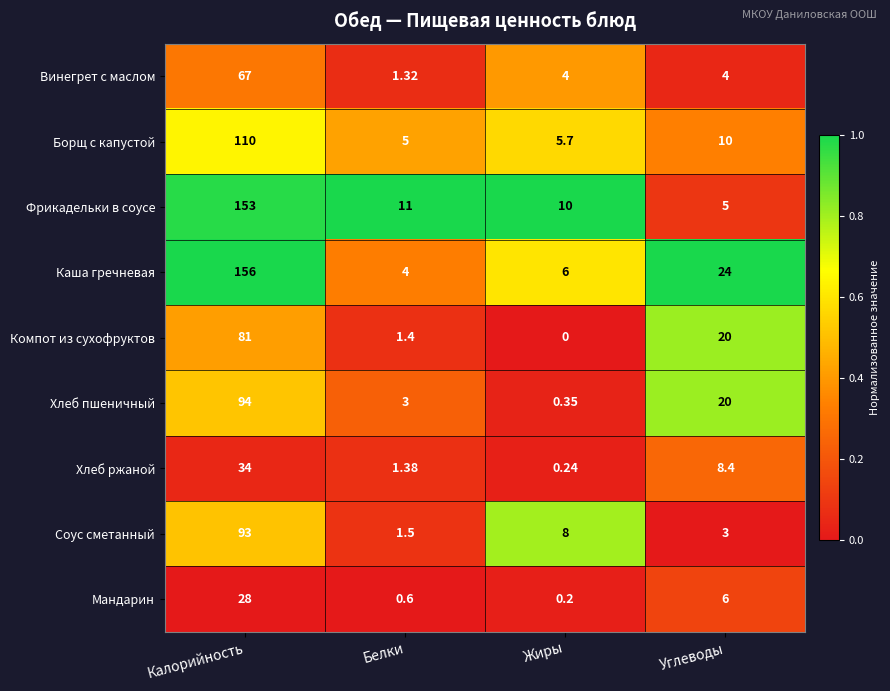

Which series has the largest range (max minus min)?

Каша гречневая